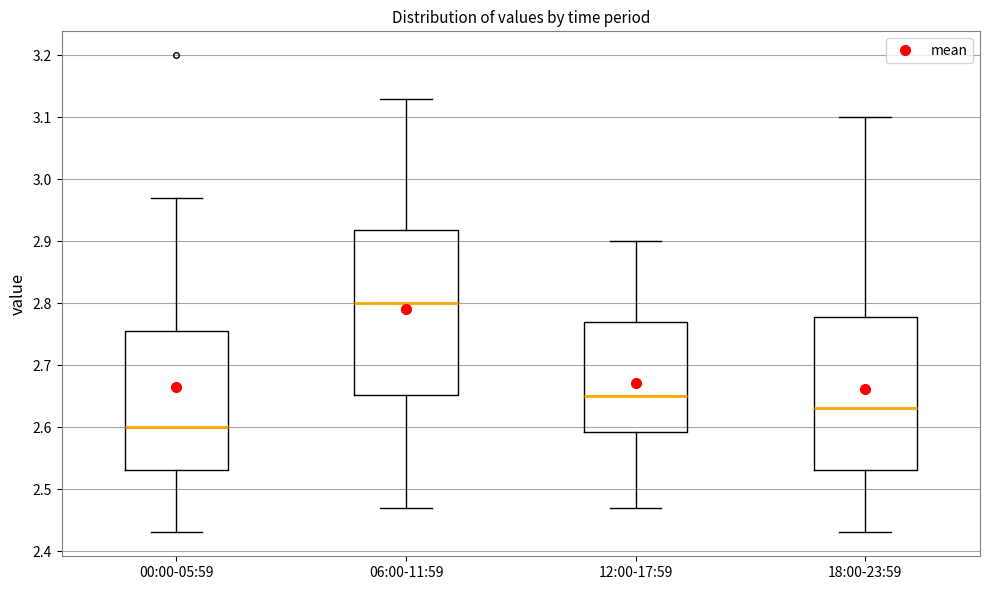

Which box has the highest median line?

06:00-11:59